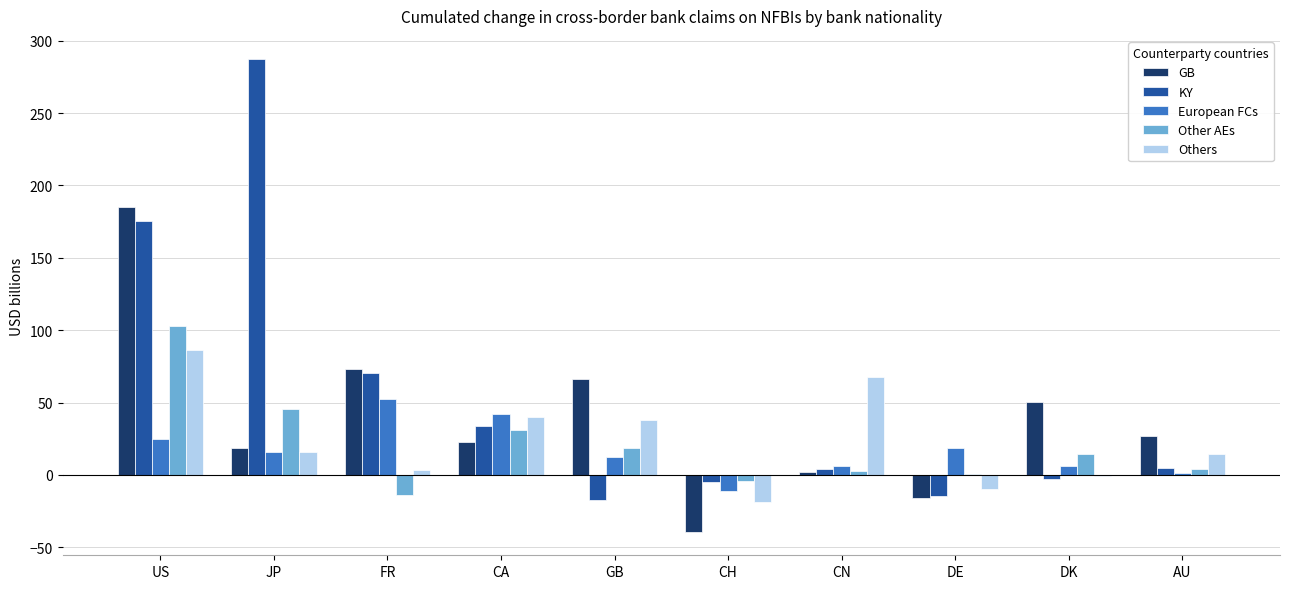

What is the difference between the Other AEs values at FR and CN?

16.6